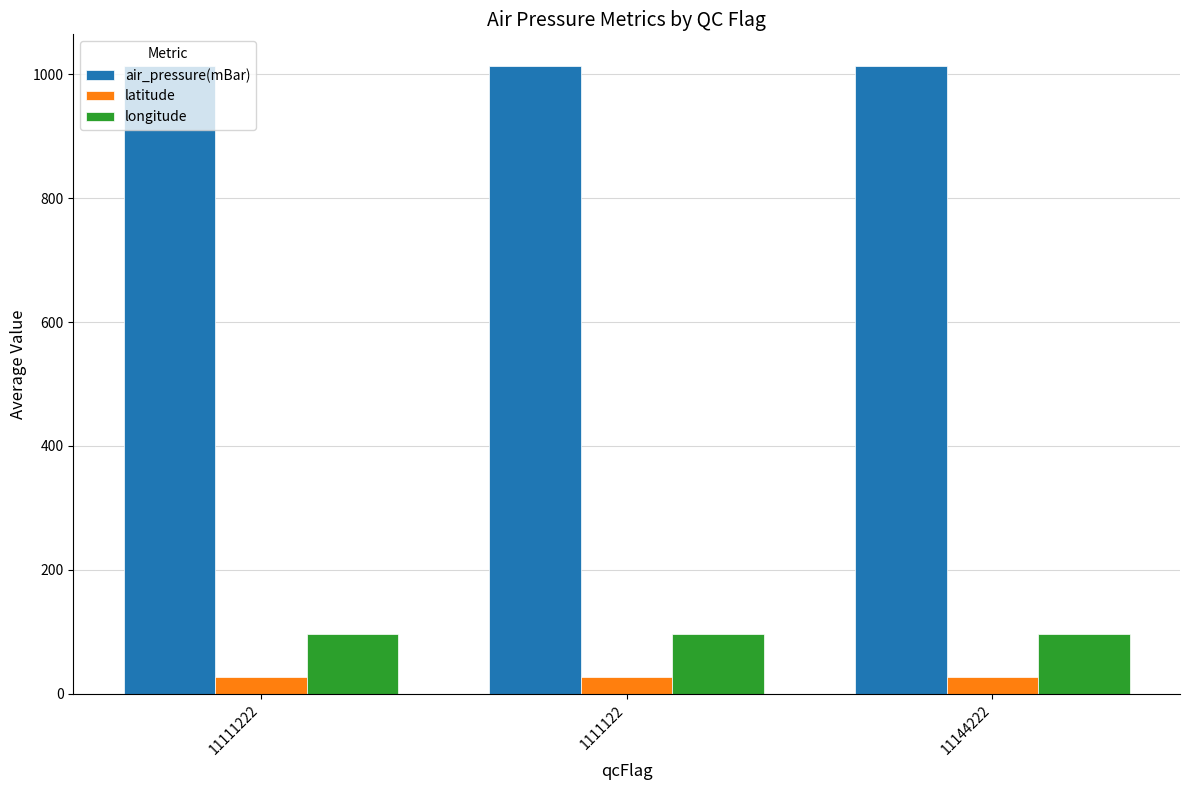

The value of air_pressure(mBar) at 11144222 is 1013.2. True or false?

True